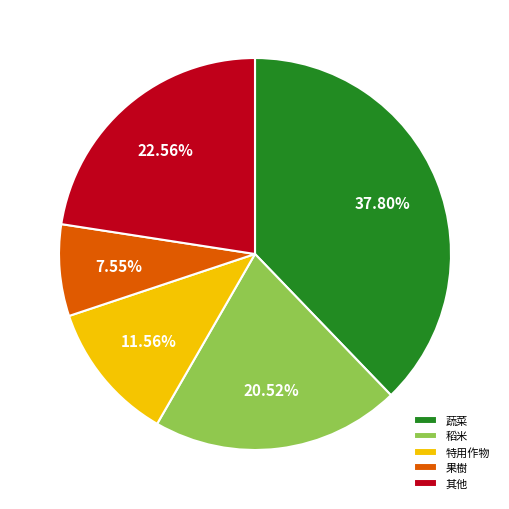

Is it true that 稻米 is 21% of the pie?

True